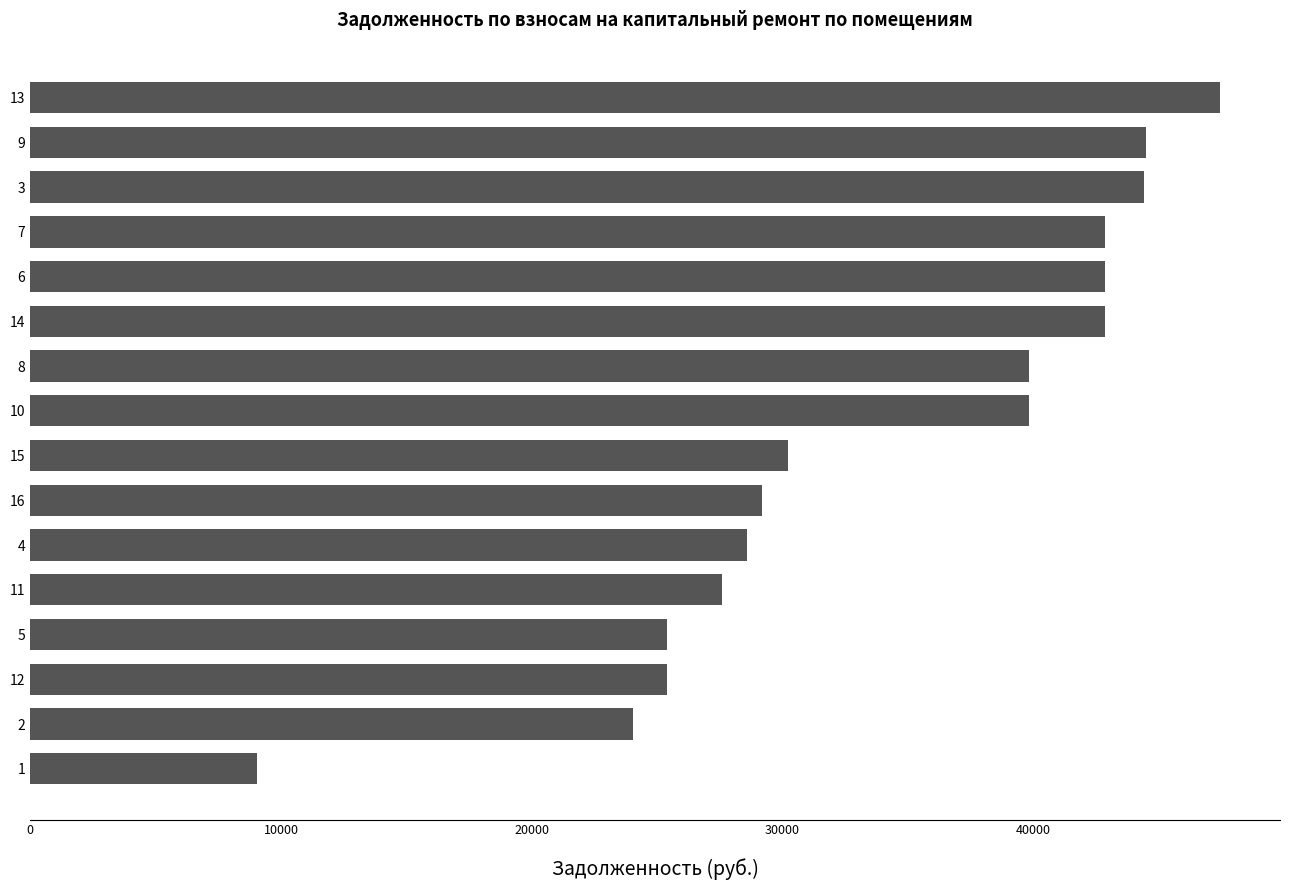

Approximately how many times larger is the value at 4 compared to 2?

1.2